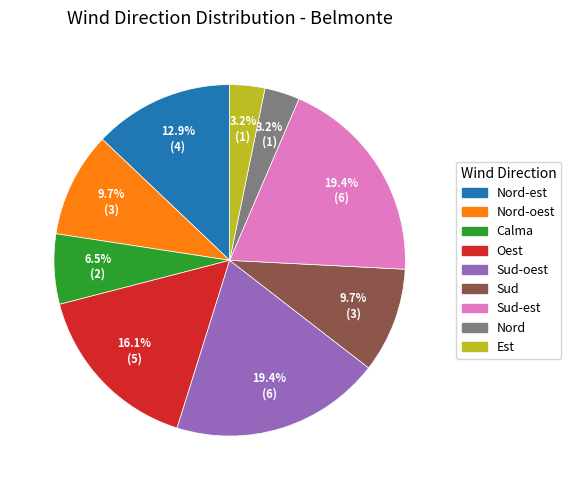

Is there any slice that represents more than half of the pie?

No